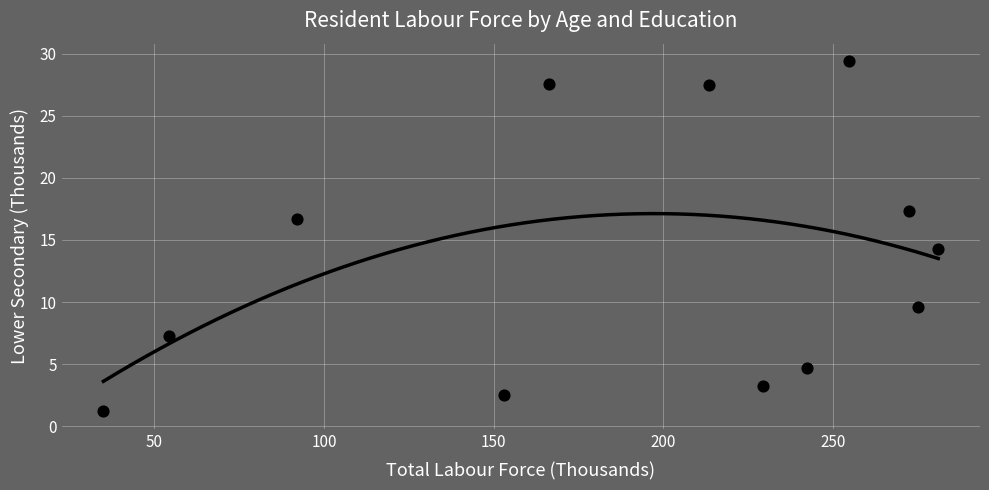

What is the average Y value?

13.4